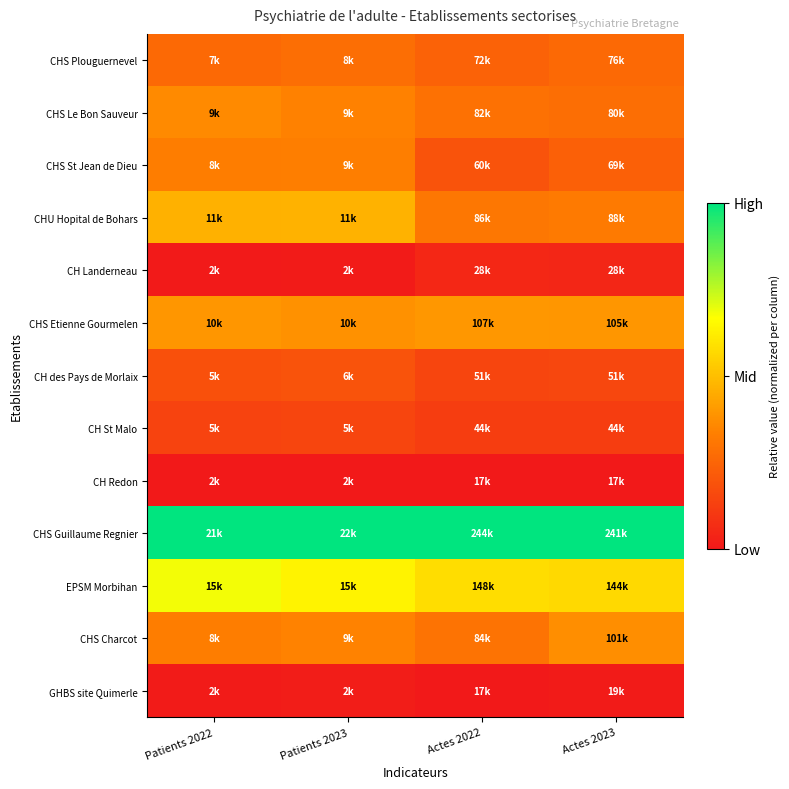

What is the difference between the highest and lowest values at Actes 2023?

1.0